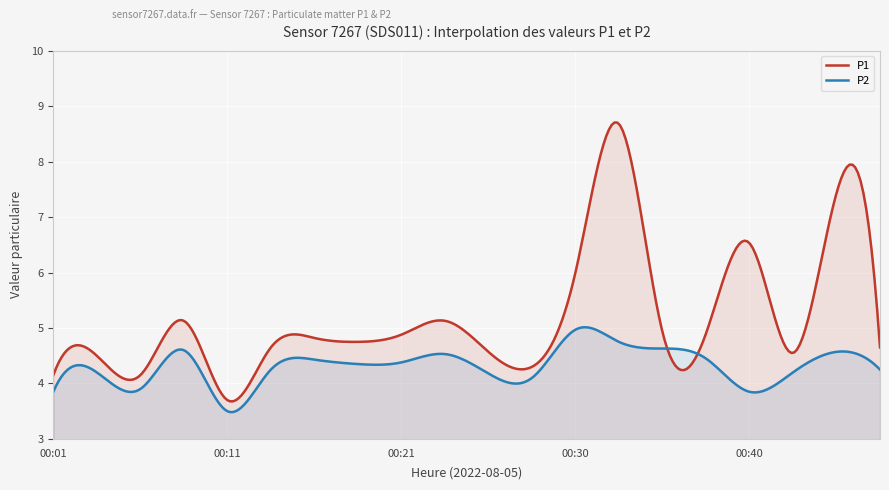

What is the difference between the second highest and second lowest values in the P1 series?

5.0